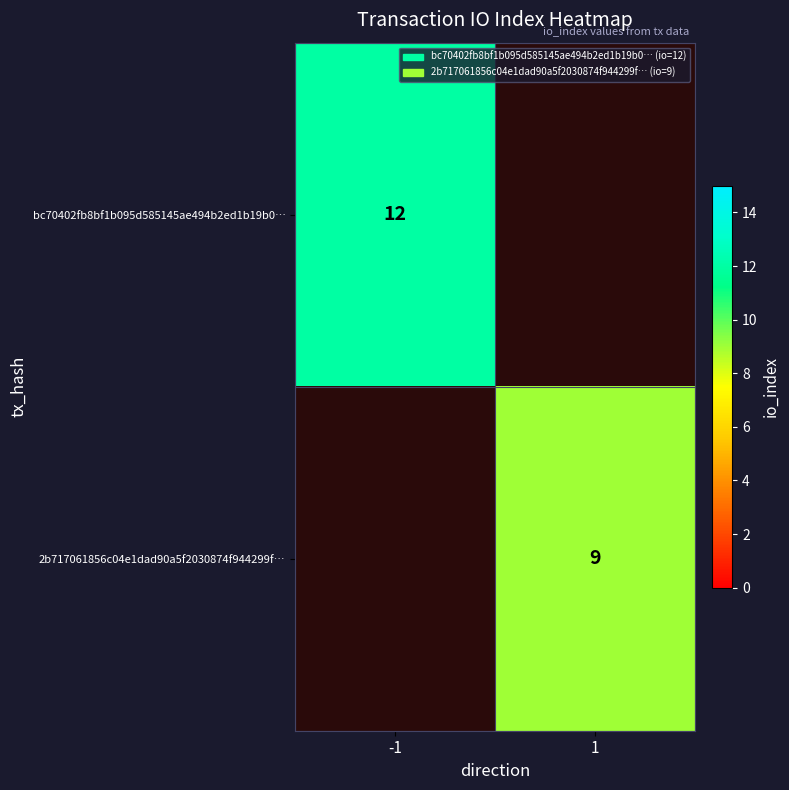

The bc70402fb8bf1b095d585145ae494b2ed1b19b0… series shows 7 at -1. True or false?

False